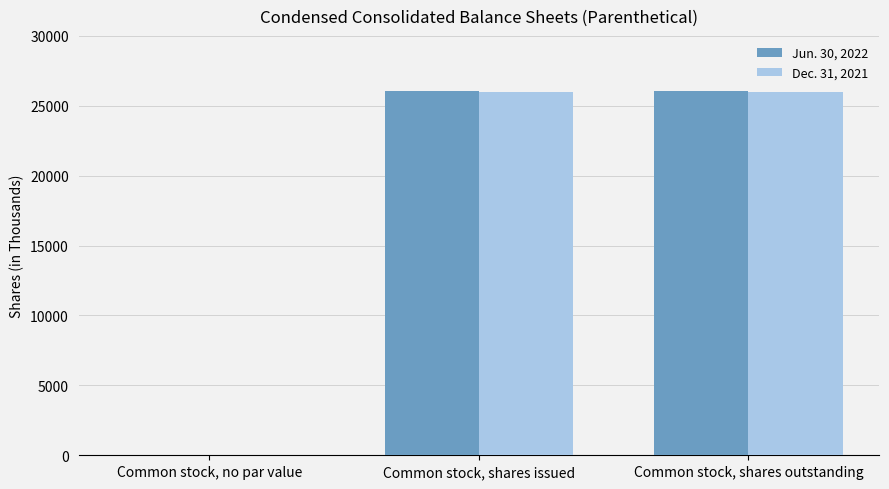

Are the bars grouped side by side (vs. stacked)?

Yes